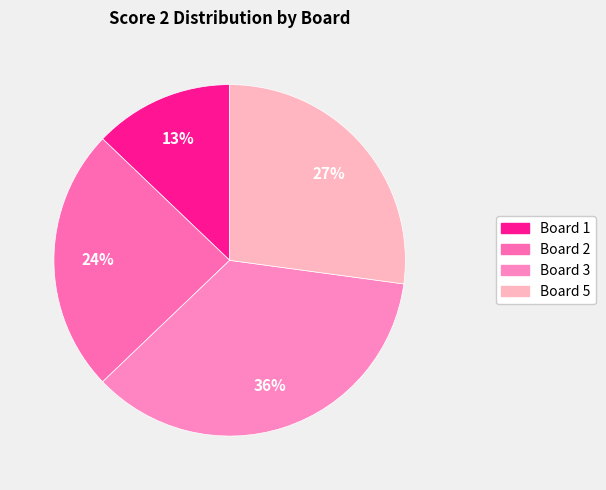

To the nearest percent, what portion does Board 3 represent?

36%